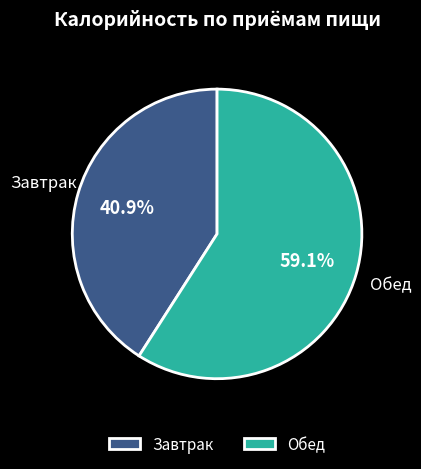

True or false: Обед accounts for 59% of the total.

True